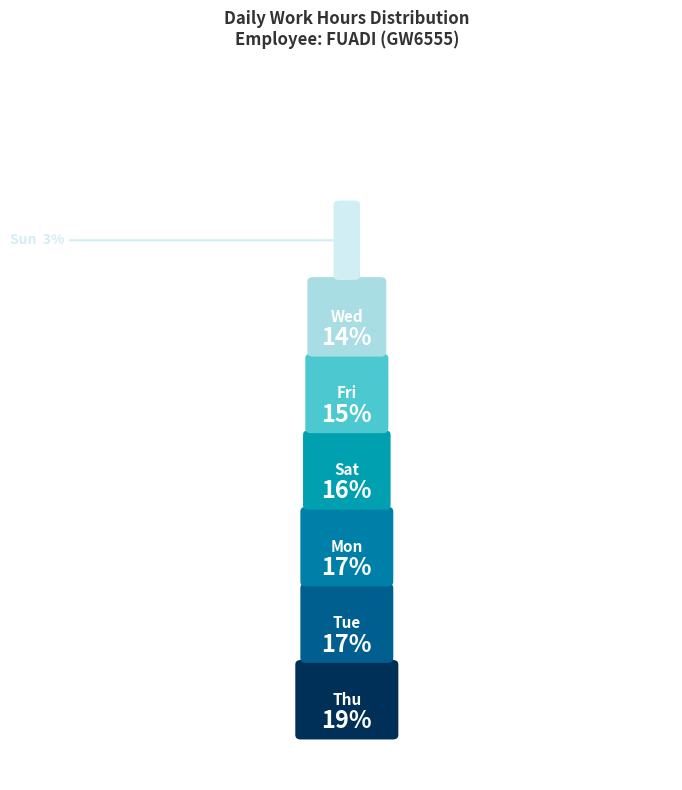

Which slice is the smallest?

Sun